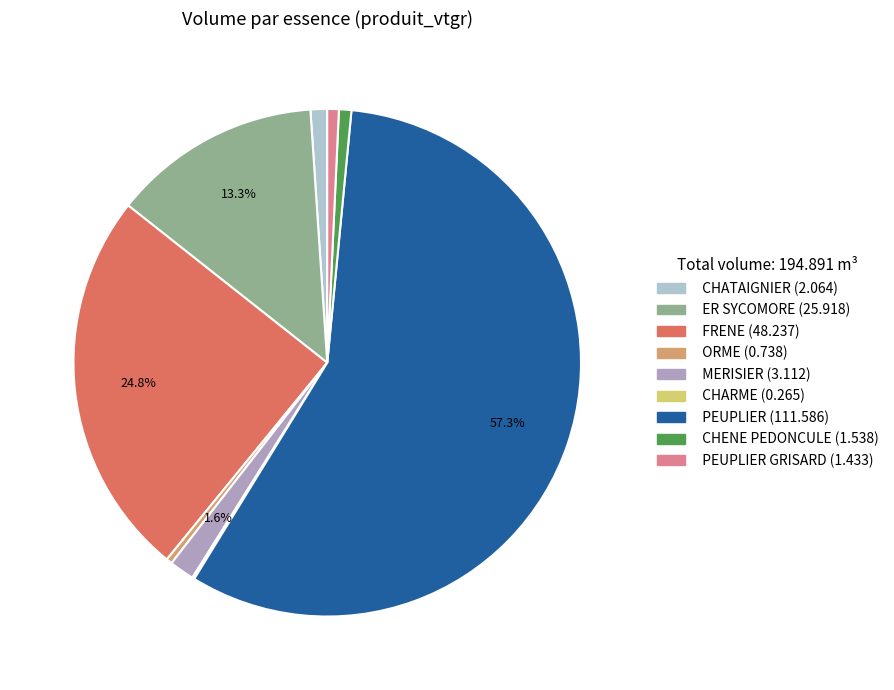

Is there a majority slice in this chart?

Yes